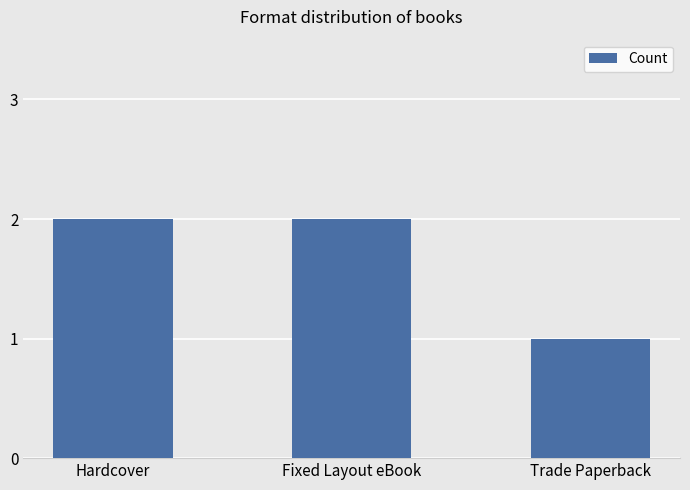

What is the difference between the maximum and minimum values?

1